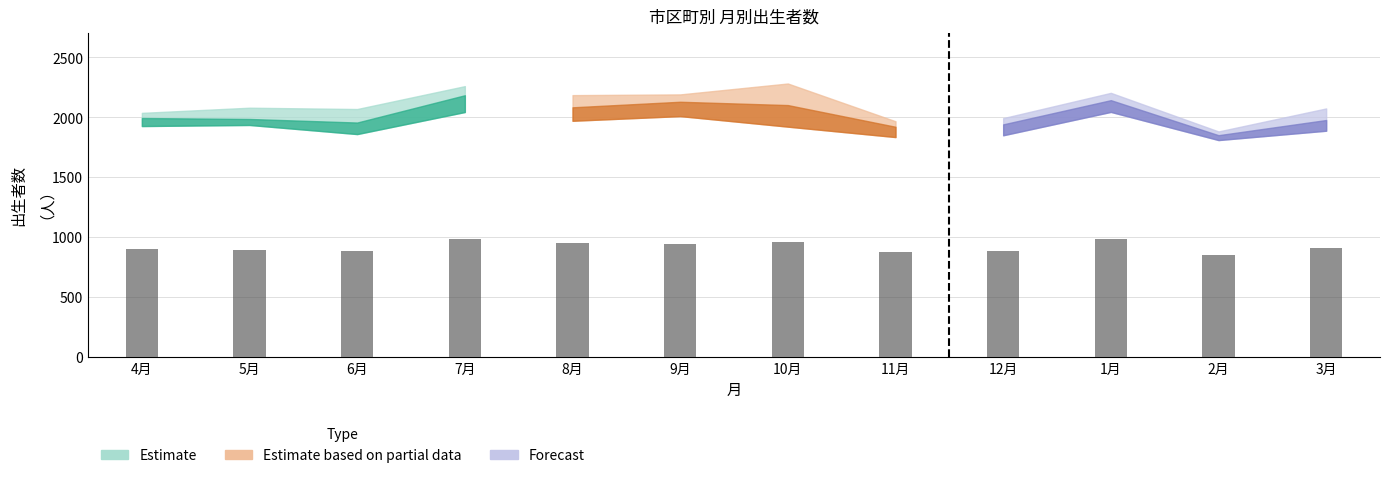

What position from the right is 4月?

4